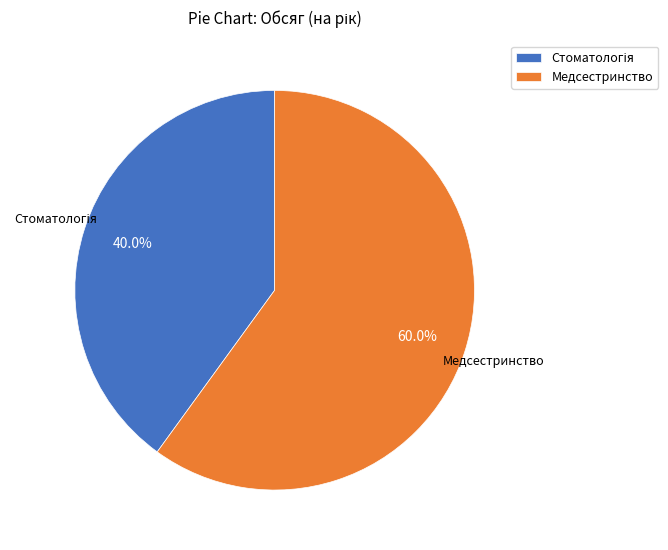

What is the largest slice in the pie chart?

Медсестринство